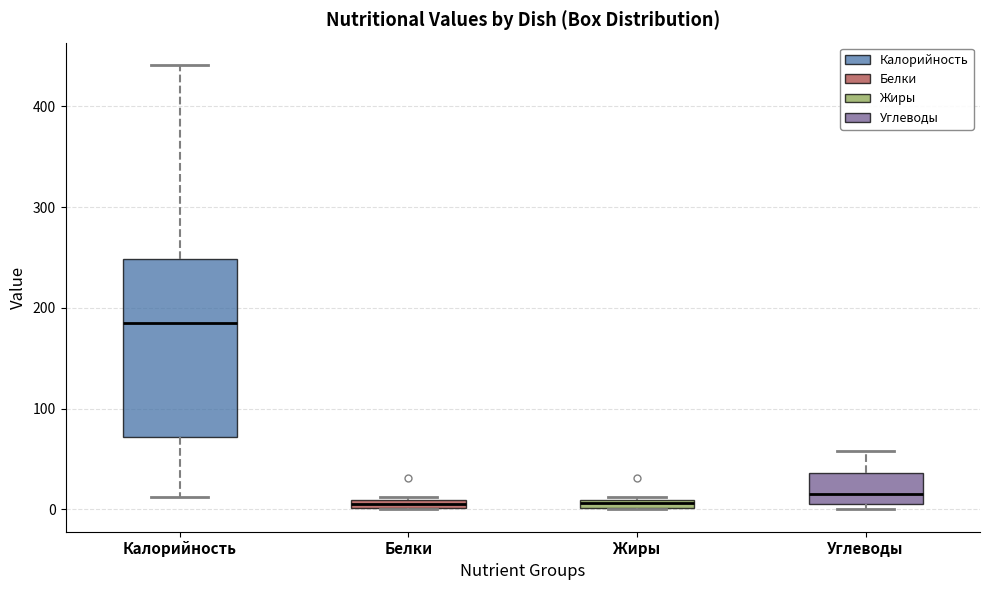

Where is the upper edge of the box for Белки on the y-axis? The values are not printed on the chart, so give them approximately, as read against the axis.

10